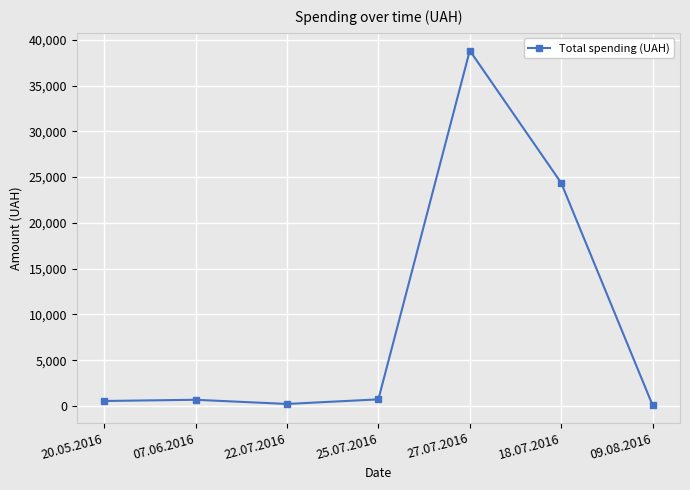

What is the difference between the maximum and minimum values?

38748.6